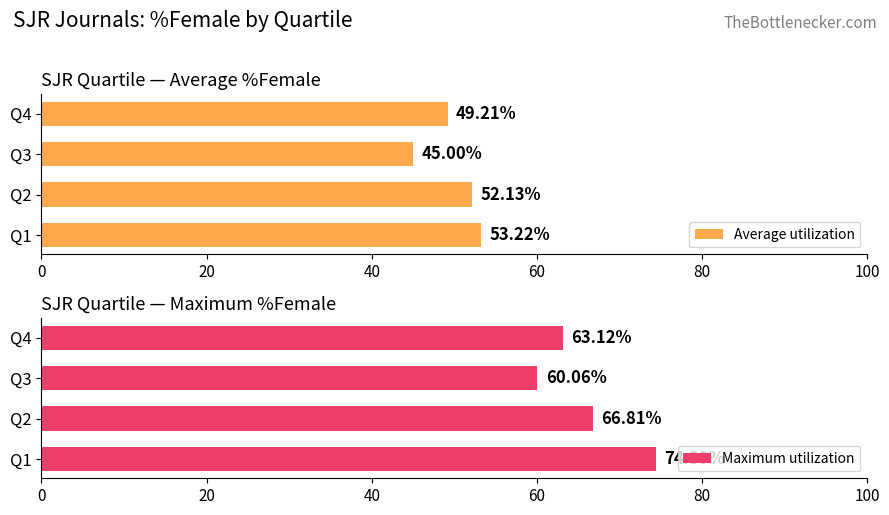

Does the chart contain stacked bars?

No